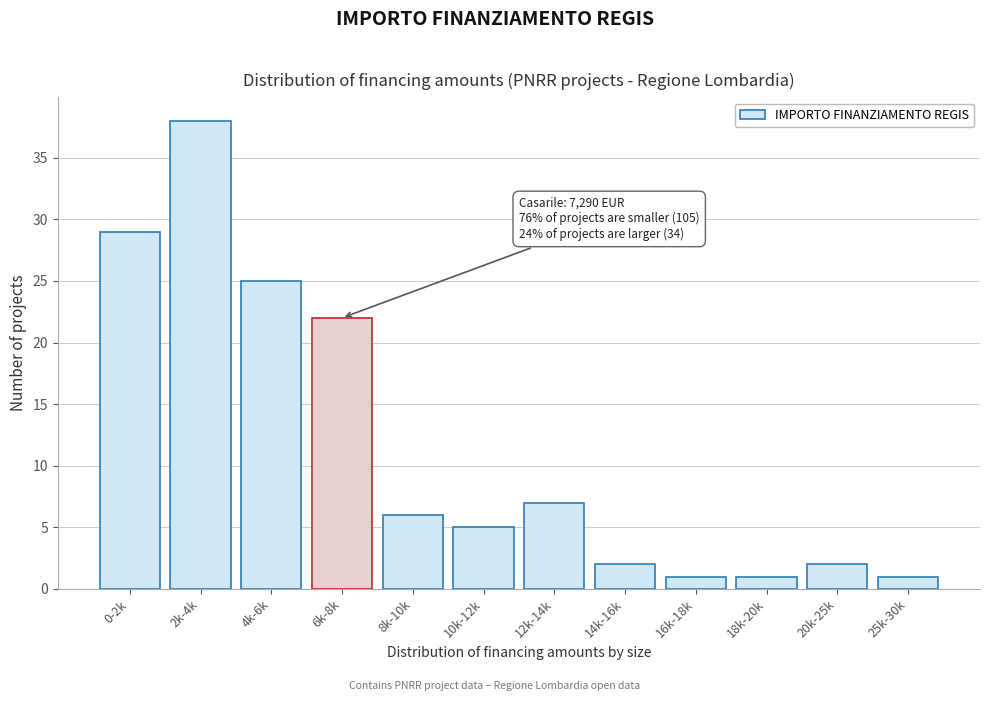

Reading left to right, extract all data points from this chart.

0-2k=29	2k-4k=38	4k-6k=25	6k-8k=22	8k-10k=6	10k-12k=5	12k-14k=7	14k-16k=2	16k-18k=1	18k-20k=1	20k-25k=2	25k-30k=1